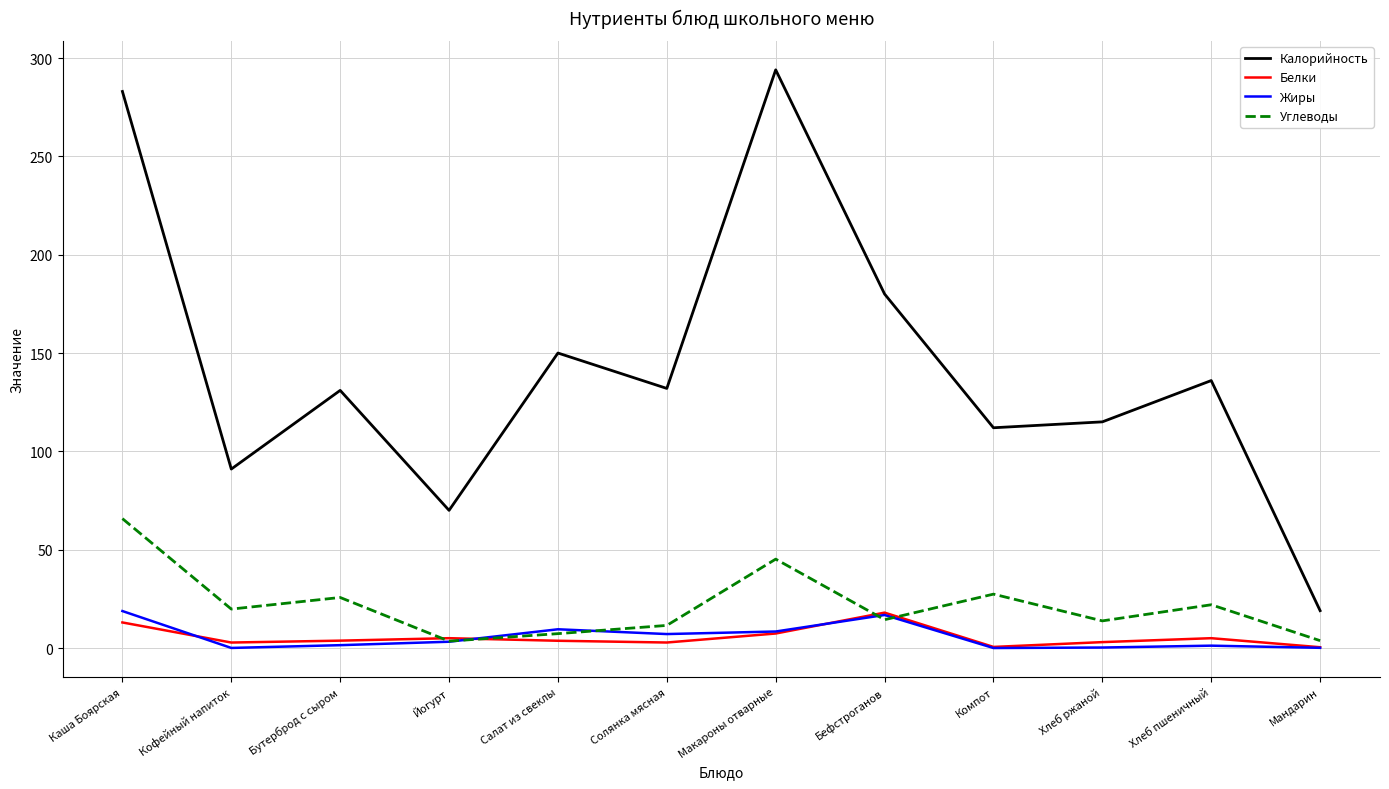

How many values in the Калорийность series are below 132?

6